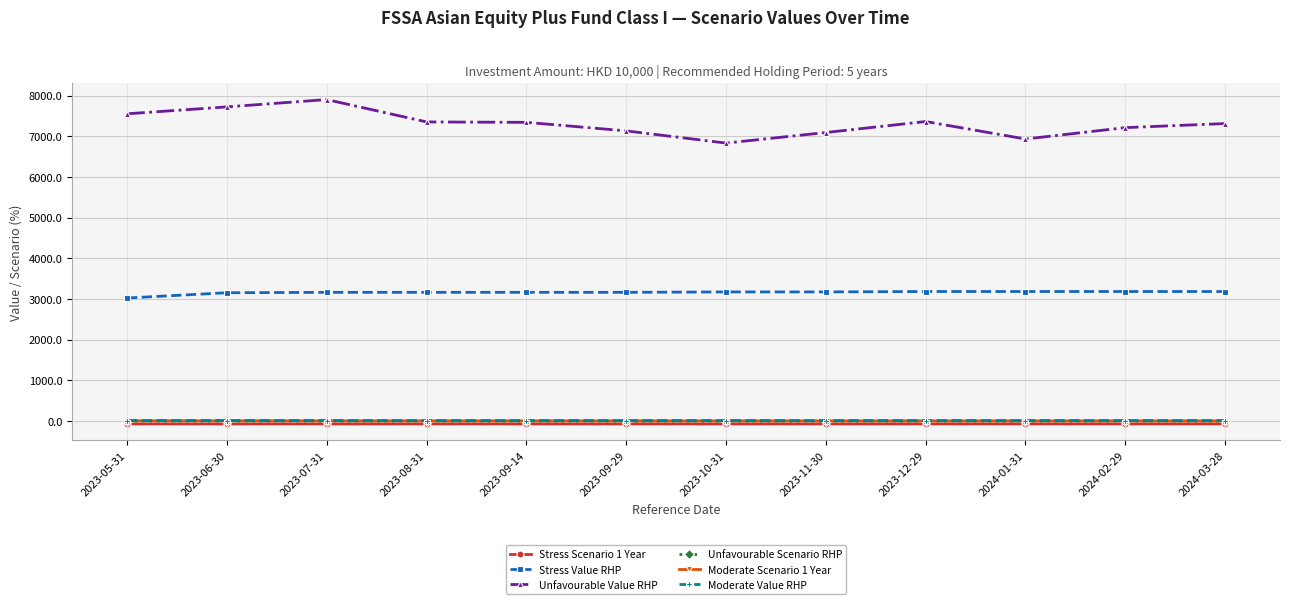

The value of Unfavourable Value RHP at 2023-11-30 is 4228.3. True or false?

False